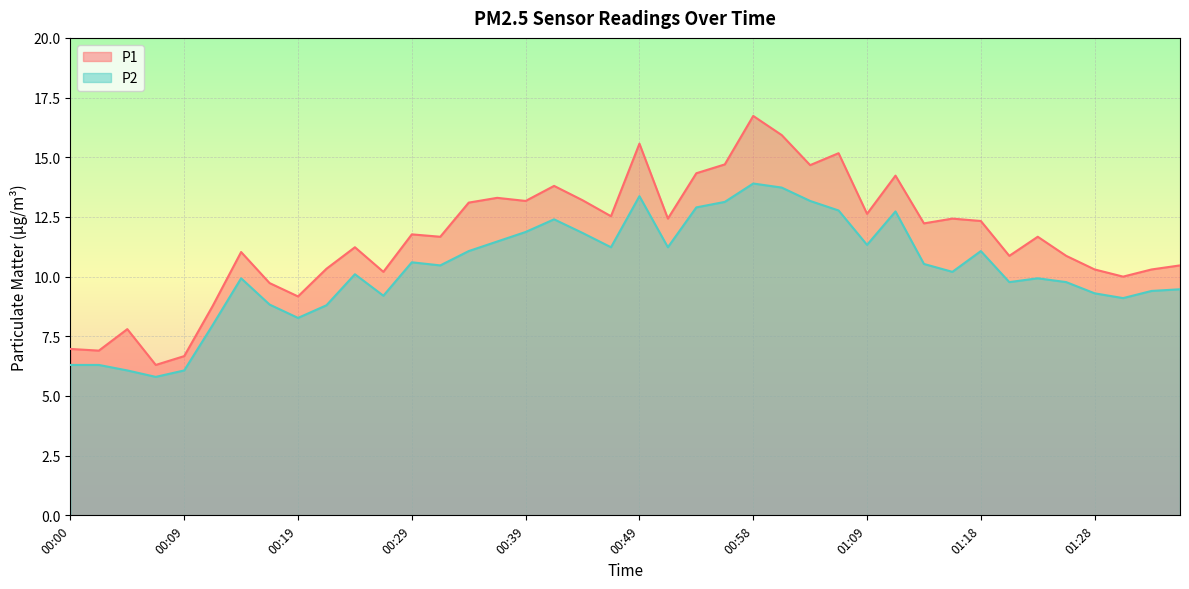

What is the sum of the P2 values at 01:33 and 00:19?

17.7